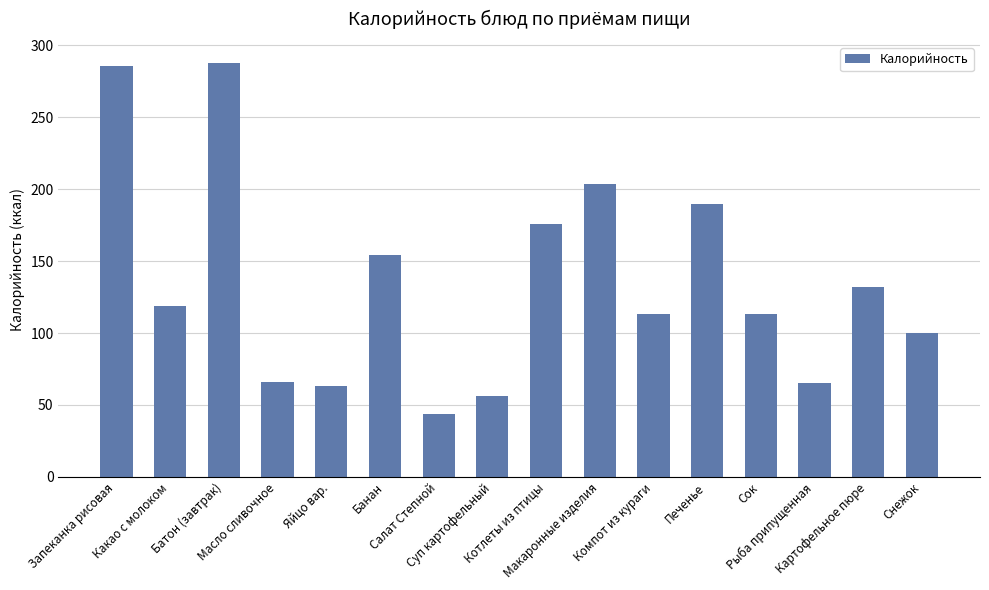

What is the difference between the values at Печенье and Масло сливочное?

123.8